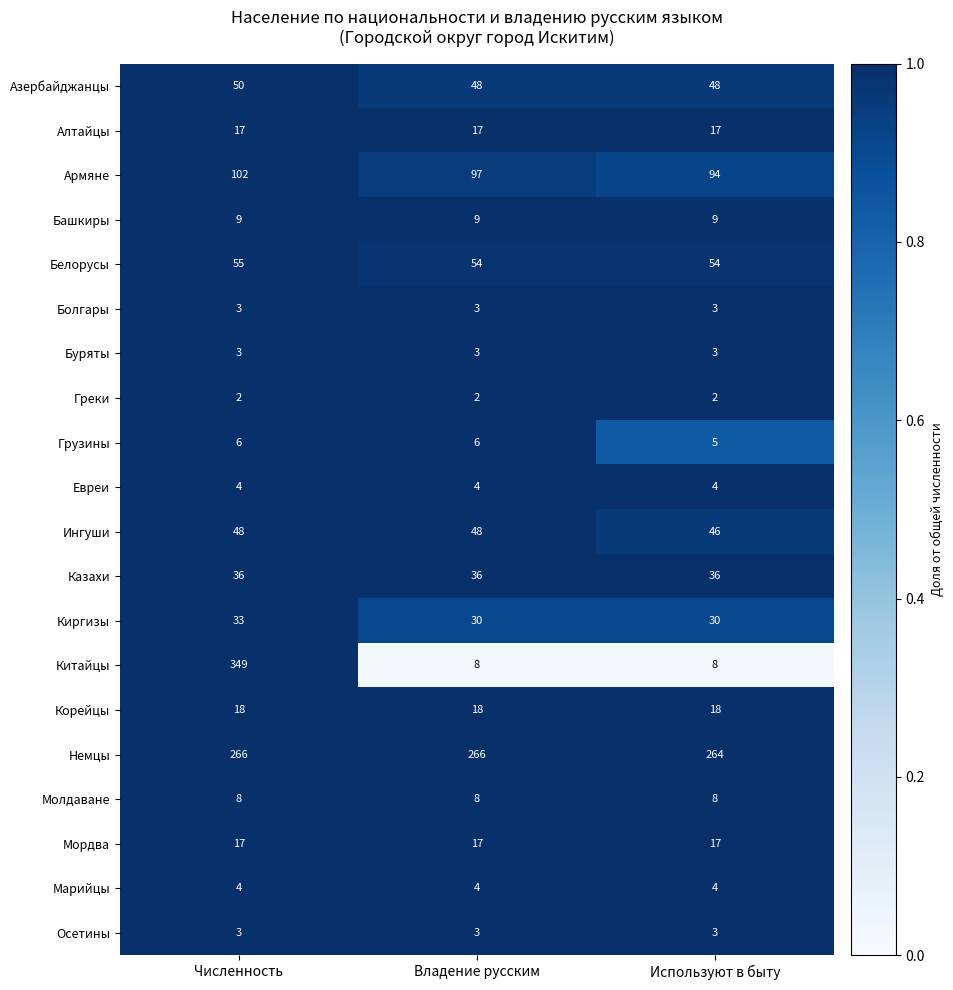

Which series has the widest spread of values?

Китайцы